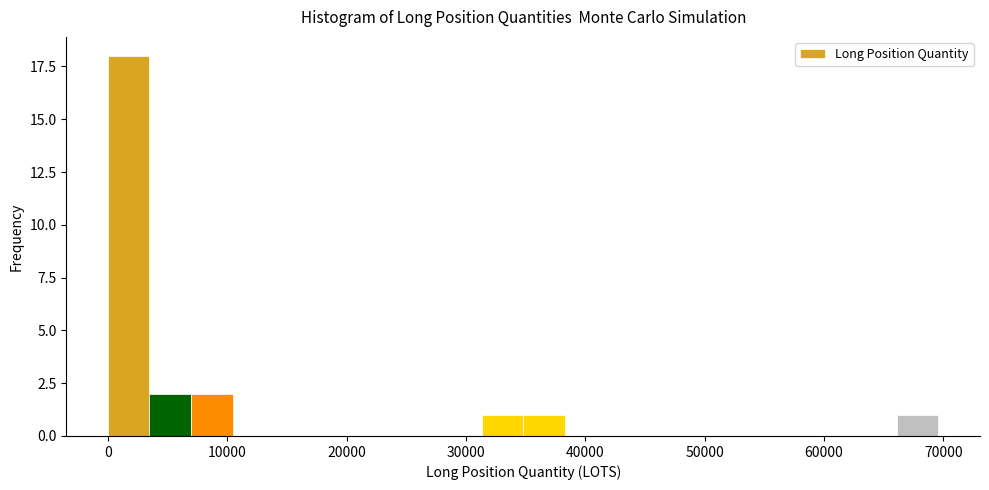

Around what value on the x-axis is the tallest bar? Give the approximate position of its centre, as read against the axis.

2000